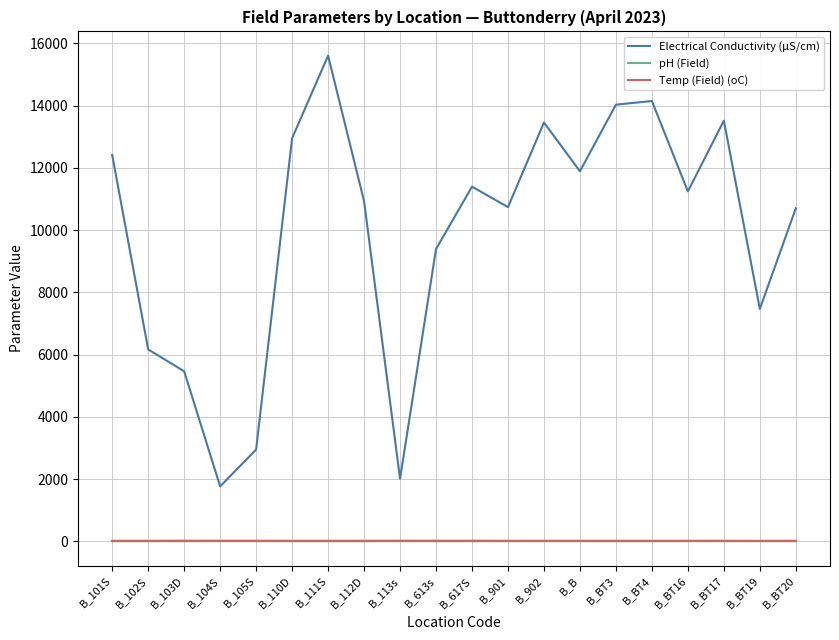

Where does the pH (Field) series first go above 6?

B_101S